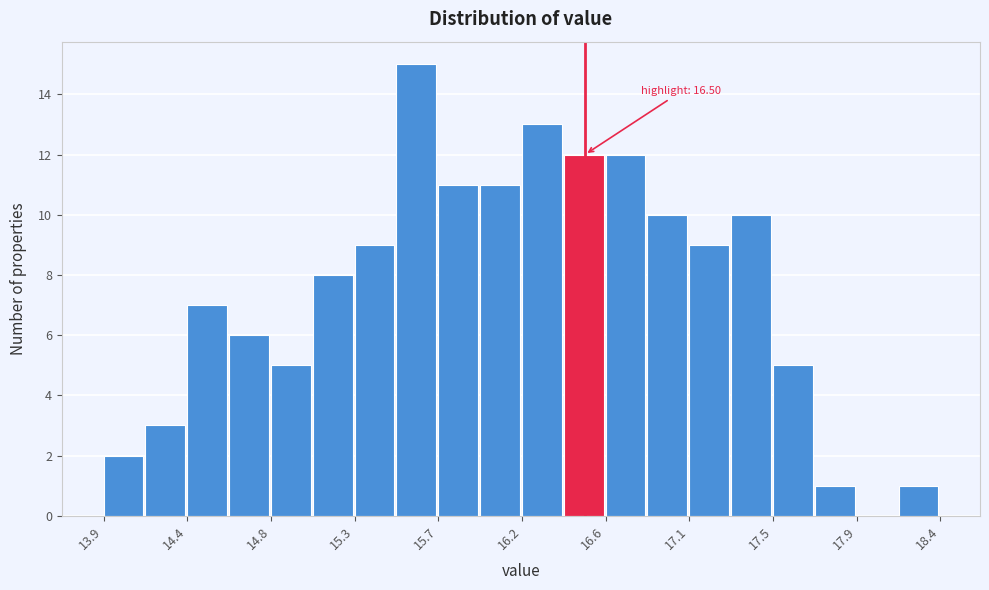

Over which range of the x-axis is the bar tallest?

15.50 to 15.70